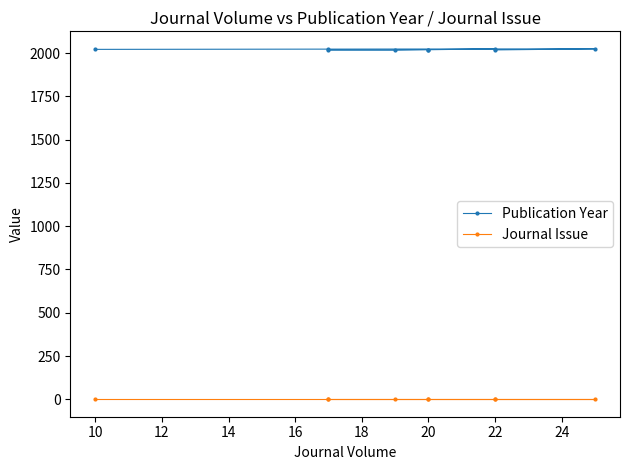

What are all the series names shown in the legend?

Publication Year, Journal Issue